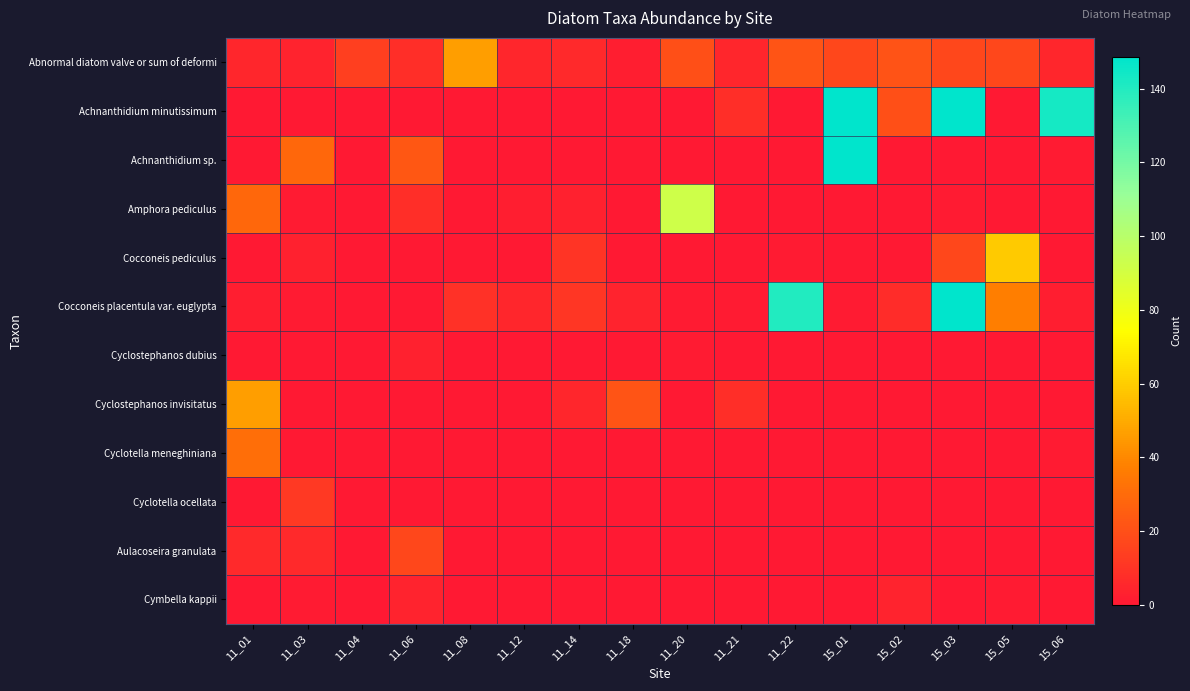

Count the number of categories in the chart.

16